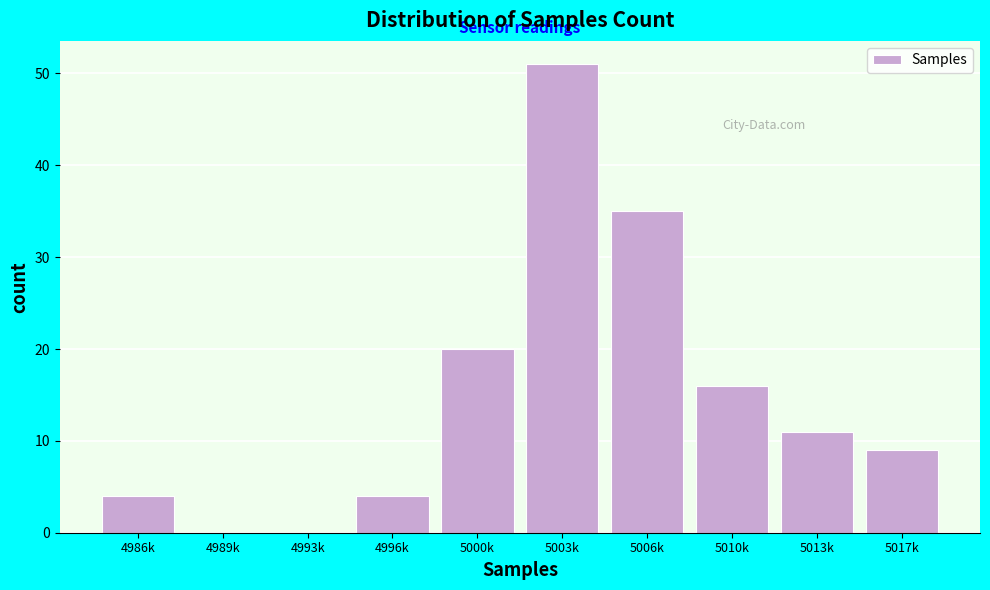

Reading left to right, transcribe all the data shown in this chart.

4986k=4	4989k=0	4993k=0	4996k=4	5000k=20	5003k=51	5006k=35	5010k=16	5013k=11	5017k=9